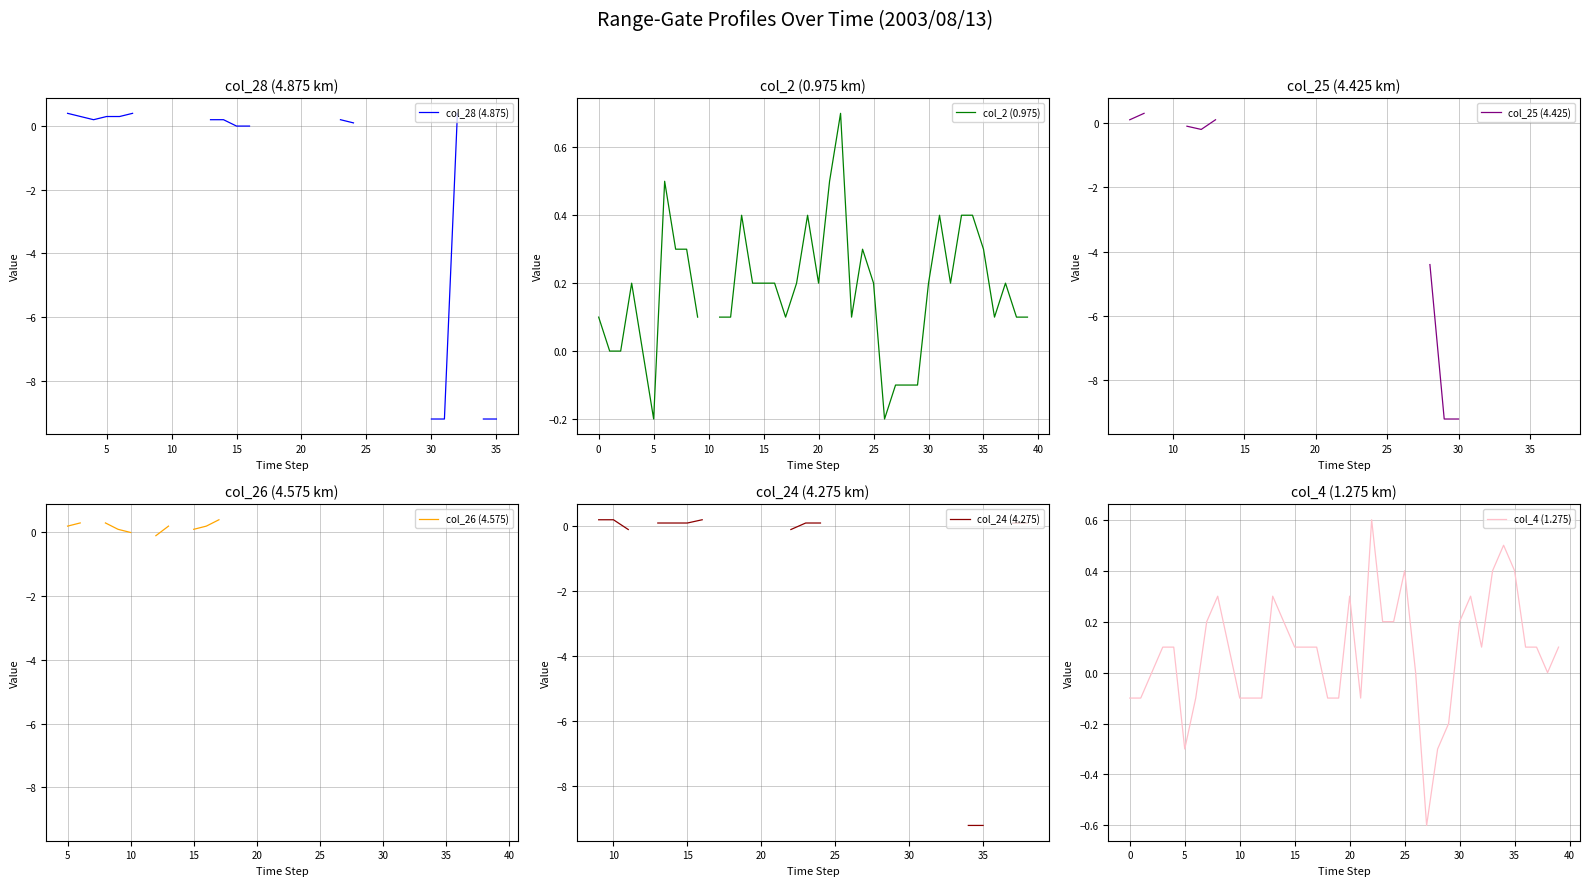

What is the lowest value of the col_4 (1.275) series?

-0.6